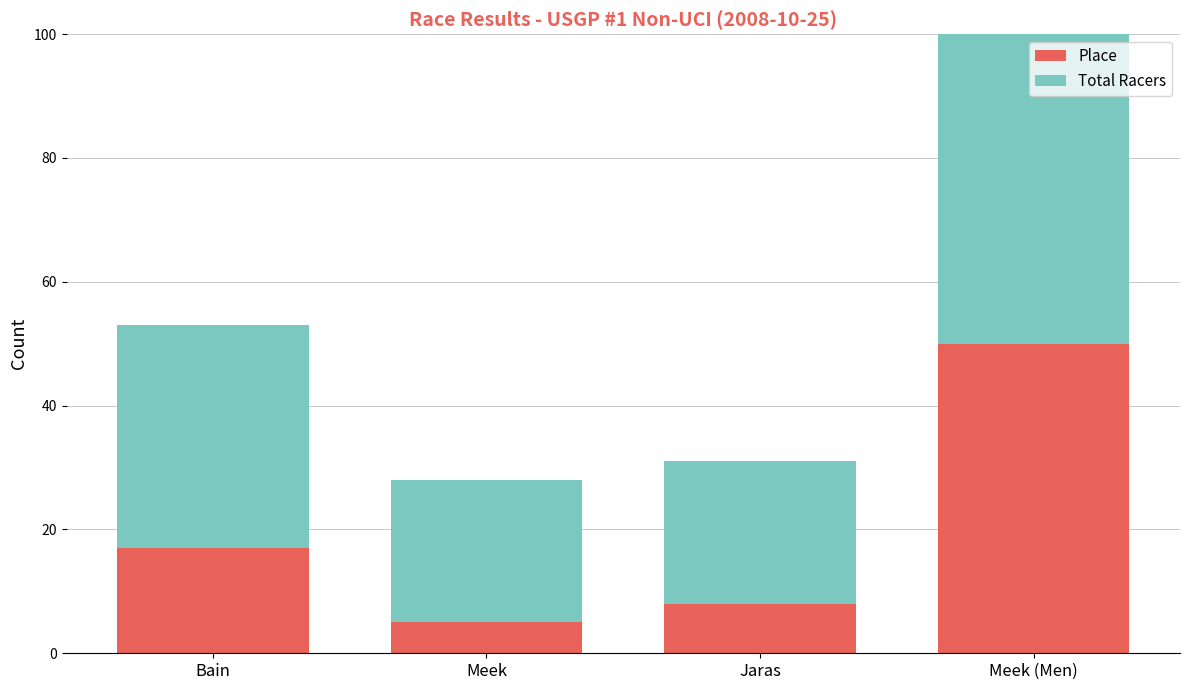

What is the label of the 4th bar from the right?

Bain